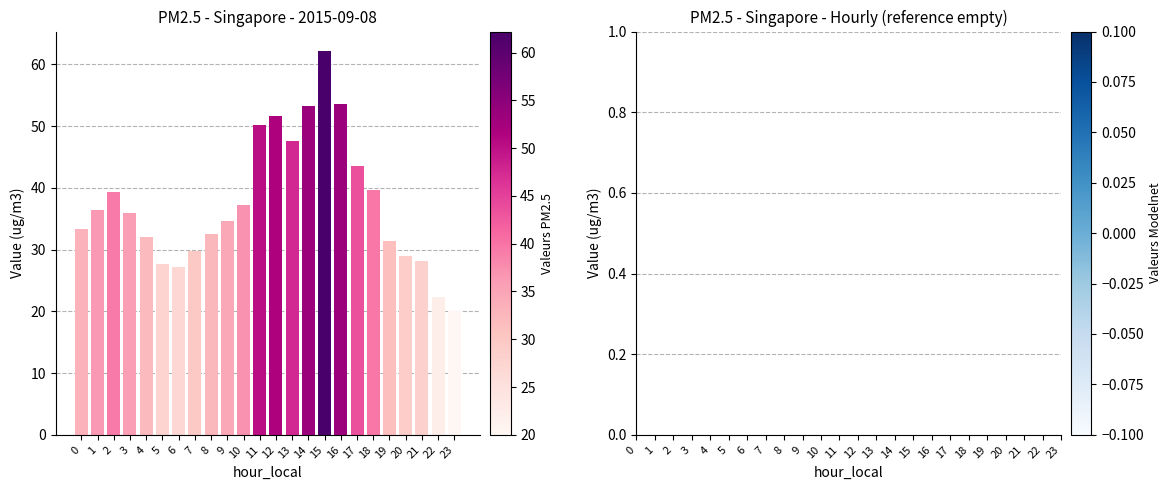

Read the value at 16.

53.5